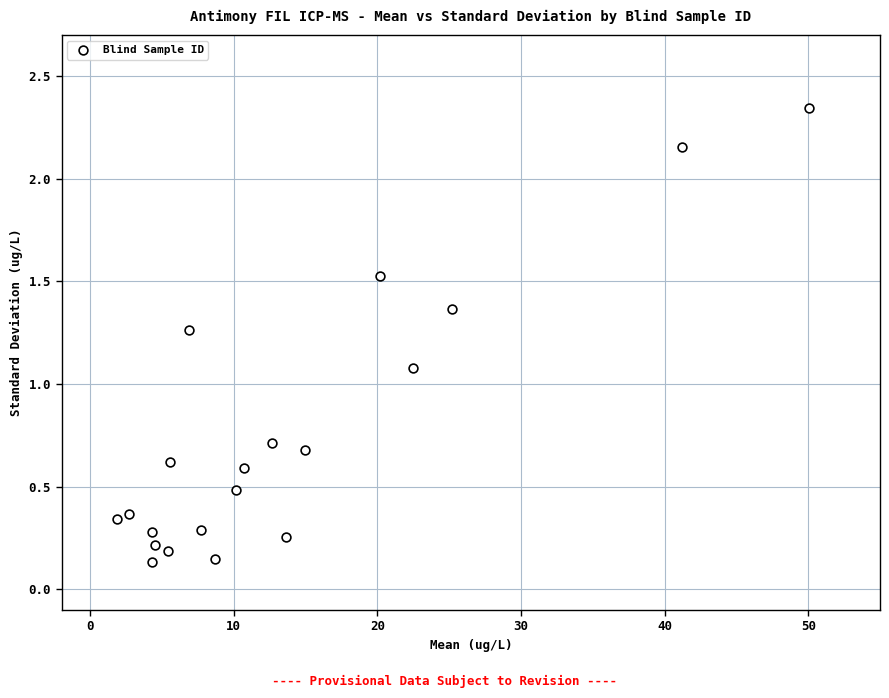

What is the range of X values (max minus min)?

48.2